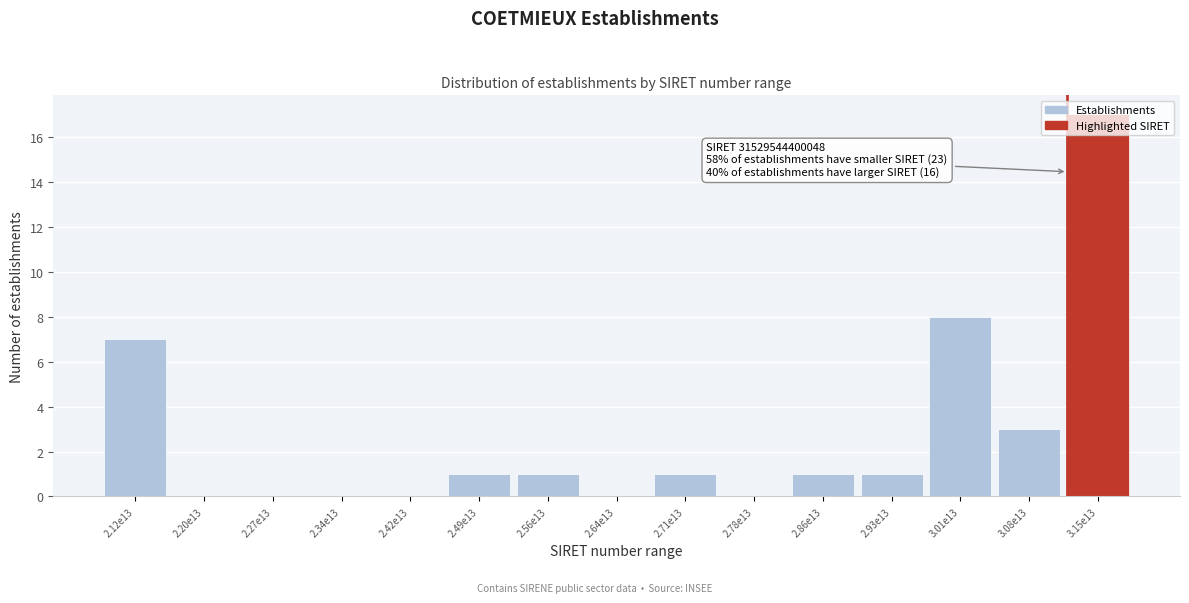

True or false: the data shows 8 at 3.01e13.

True